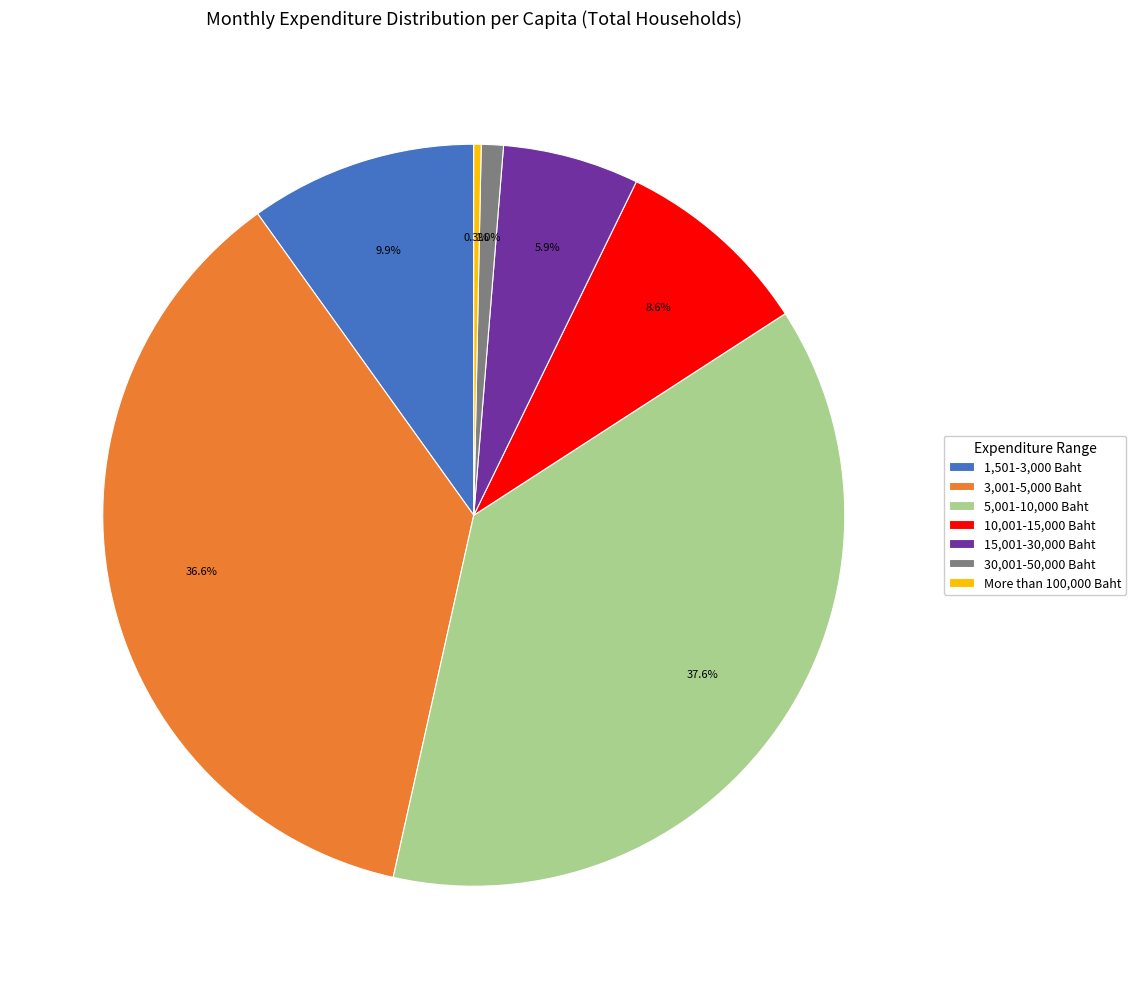

How much of the chart is everything except 5,001-10,000 Baht?

62.4%